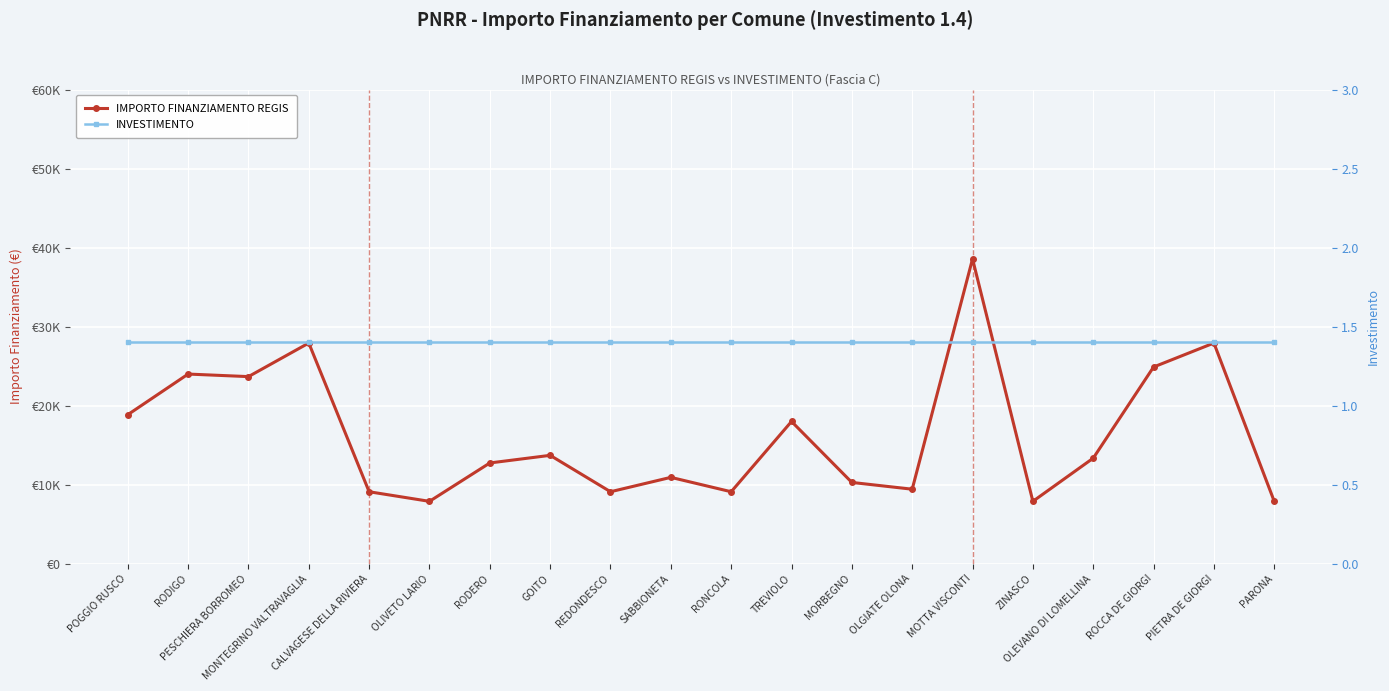

Is this an area chart (filled region under the line)?

No